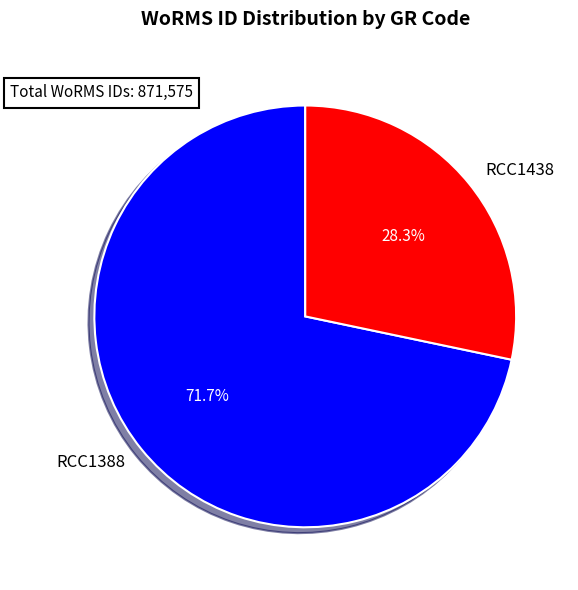

Count the number of slices in the pie.

2